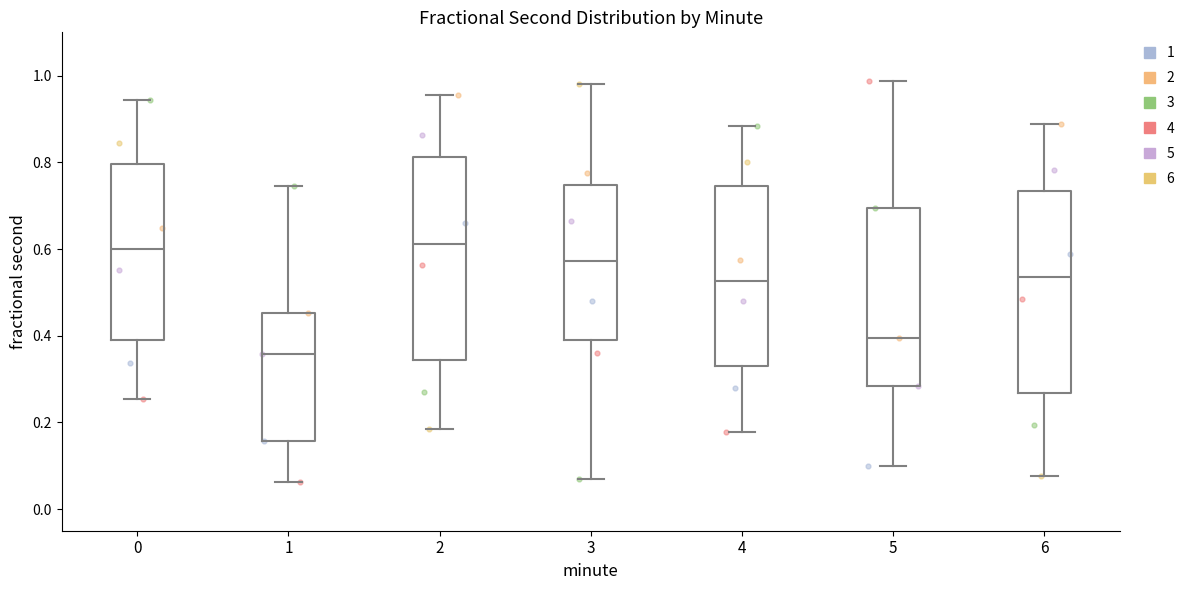

Where is the lower edge of the box at x = 0 on the y-axis? The values are not printed on the chart, so give them approximately, as read against the axis.

0.40